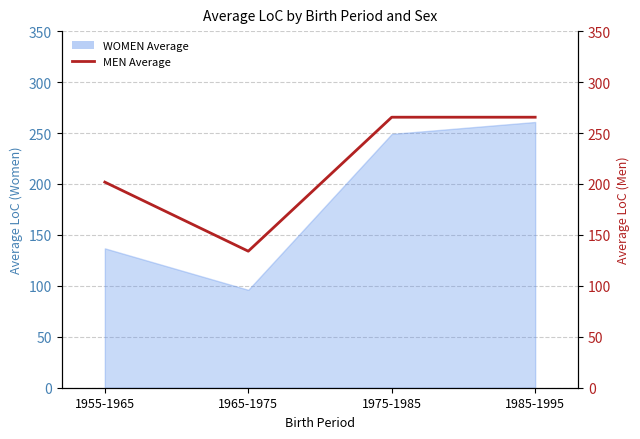

What is the label of the 2nd point from the left?

1965-1975